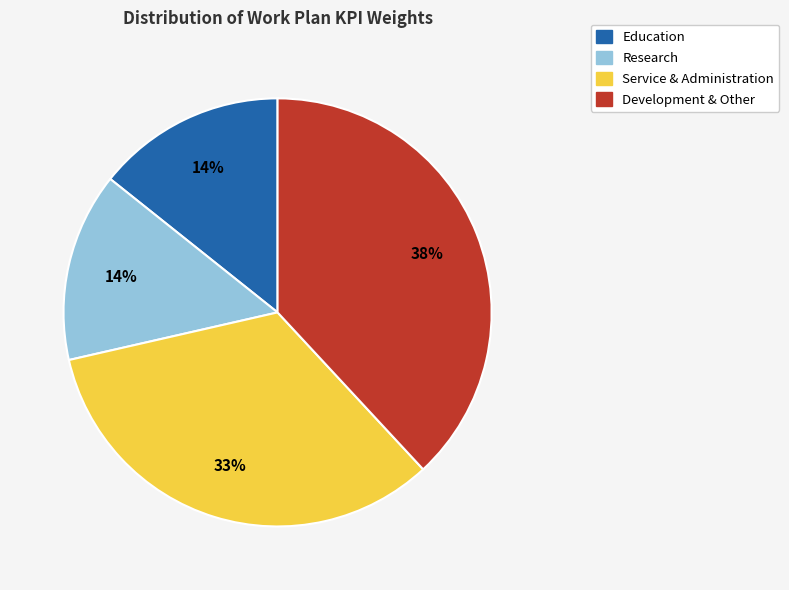

To the nearest percent, what is the difference between the largest and smallest slice percentages?

24%